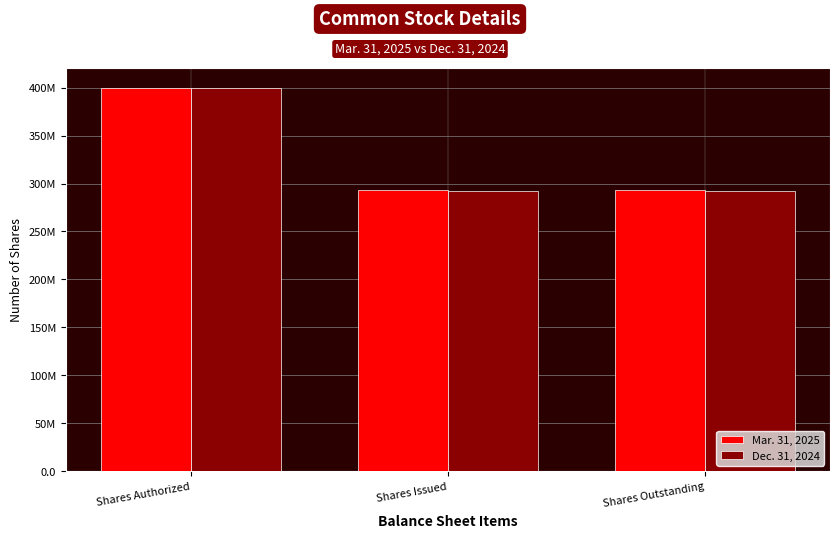

Which label corresponds to the largest value in the chart?

Shares Authorized